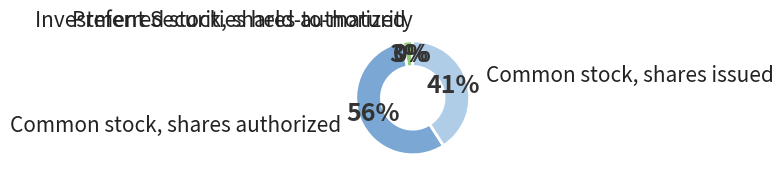

To the nearest percent, what is the average slice percentage?

25%